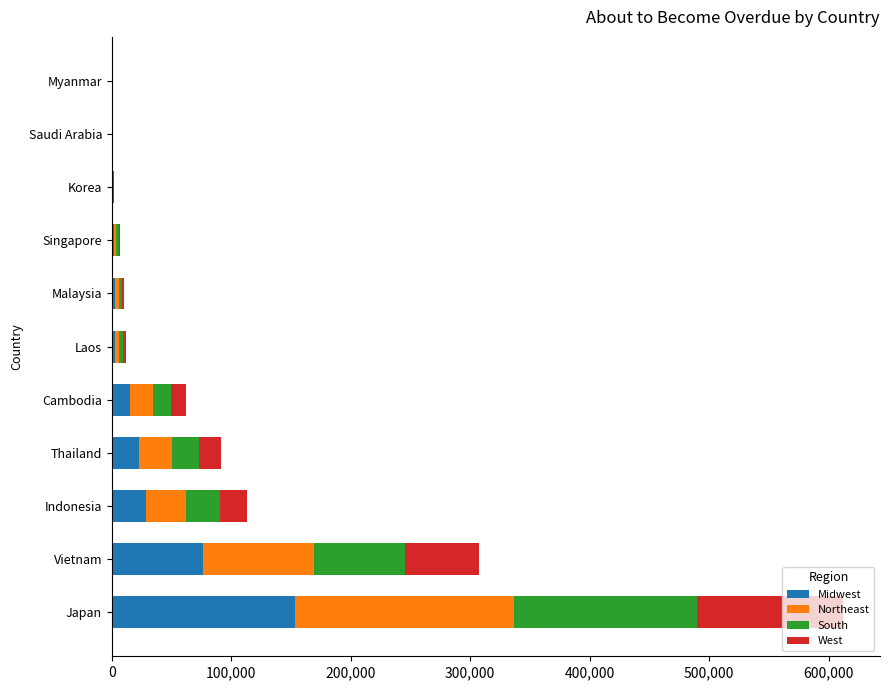

Which category has the highest value in the Midwest series?

Japan